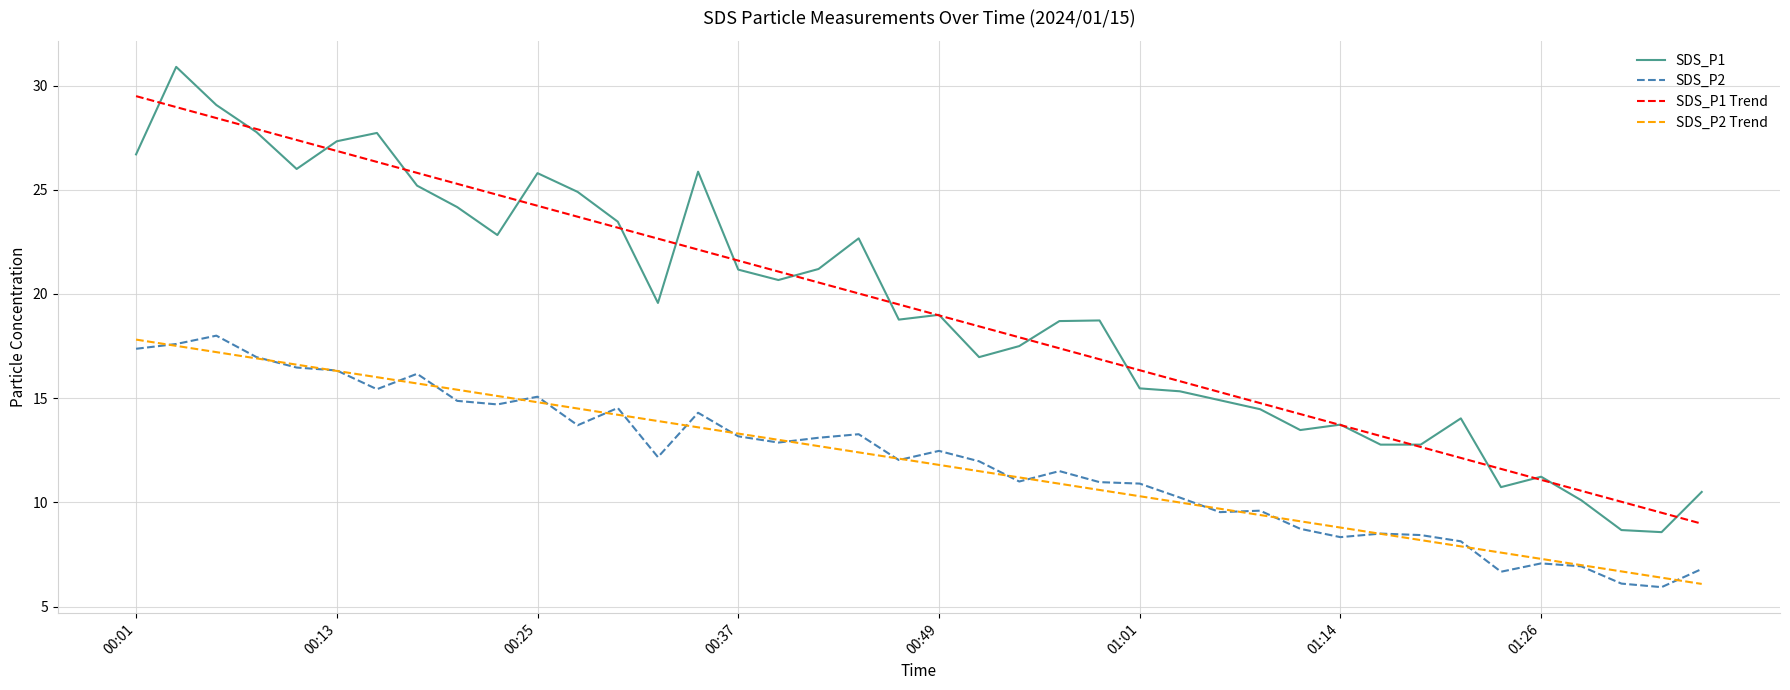

True or false: SDS_P1 Trend and SDS_P2 Trend intersect in this chart.

False